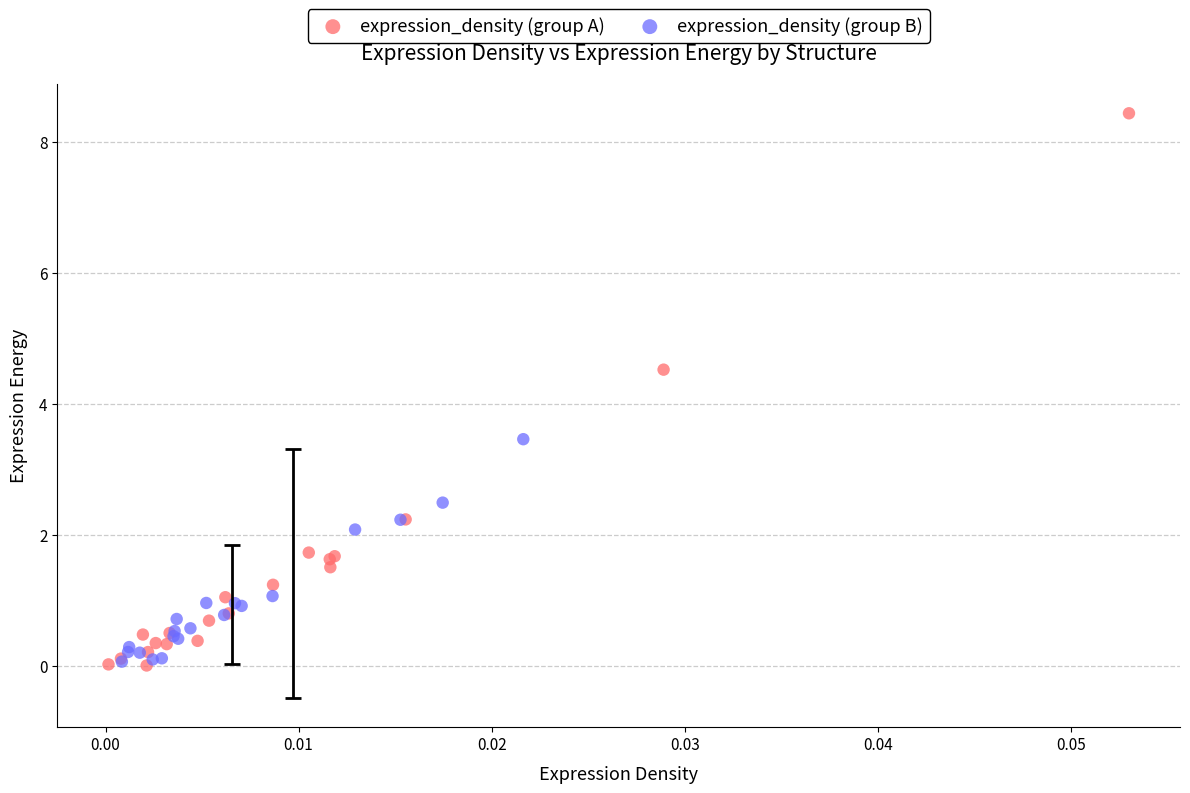

Which series reaches the maximum Y coordinate?

expression_density (group A)